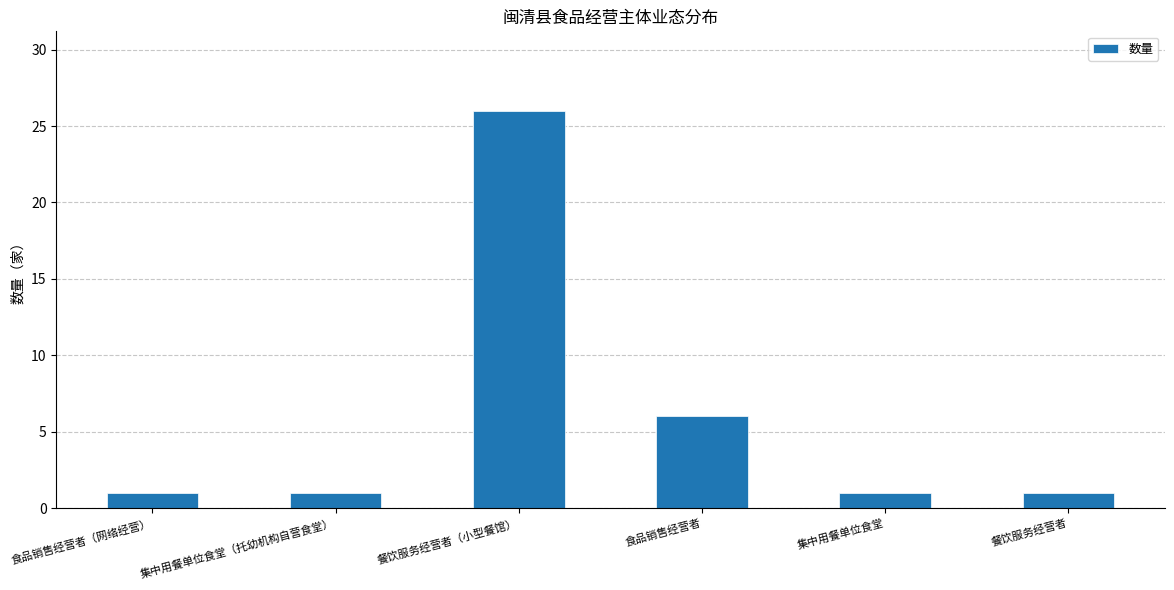

Count the values in the range 1 to 6.

5